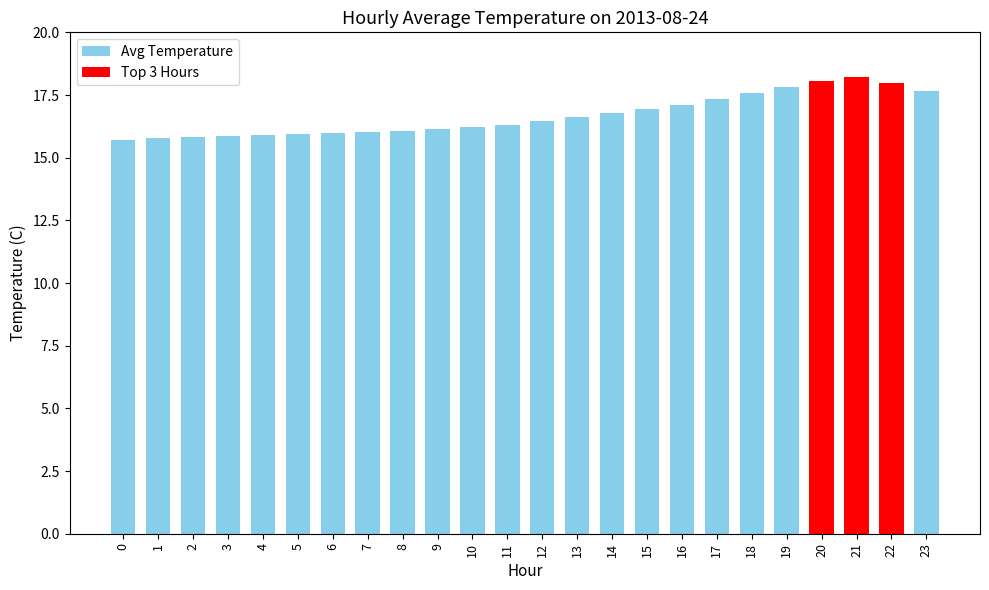

How many bars are there in total?

24